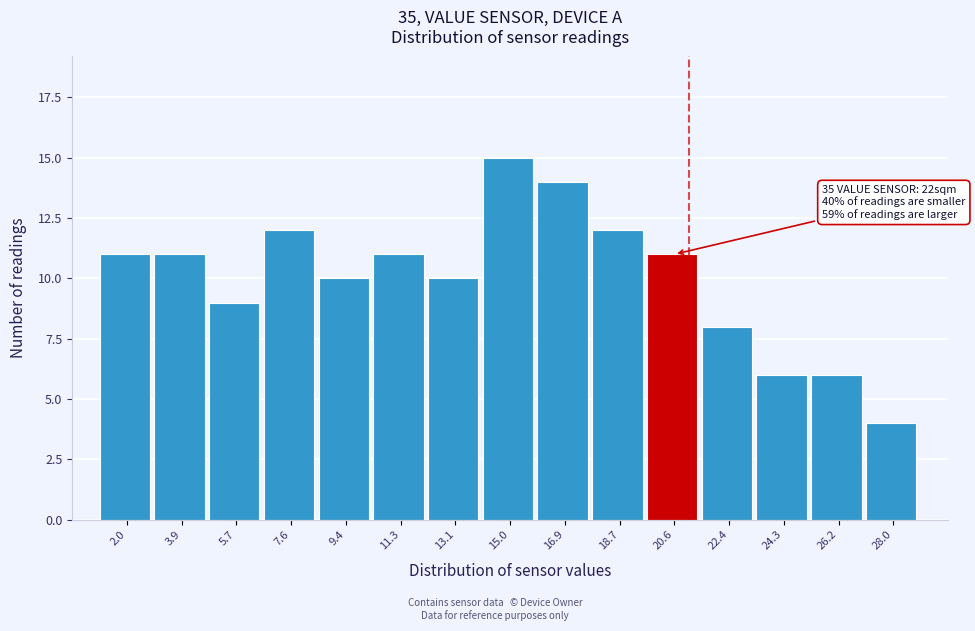

Reading left to right, extract all data points from this chart.

11	11	9	12	10	11	10	15	14	12	11	8	6	6	4